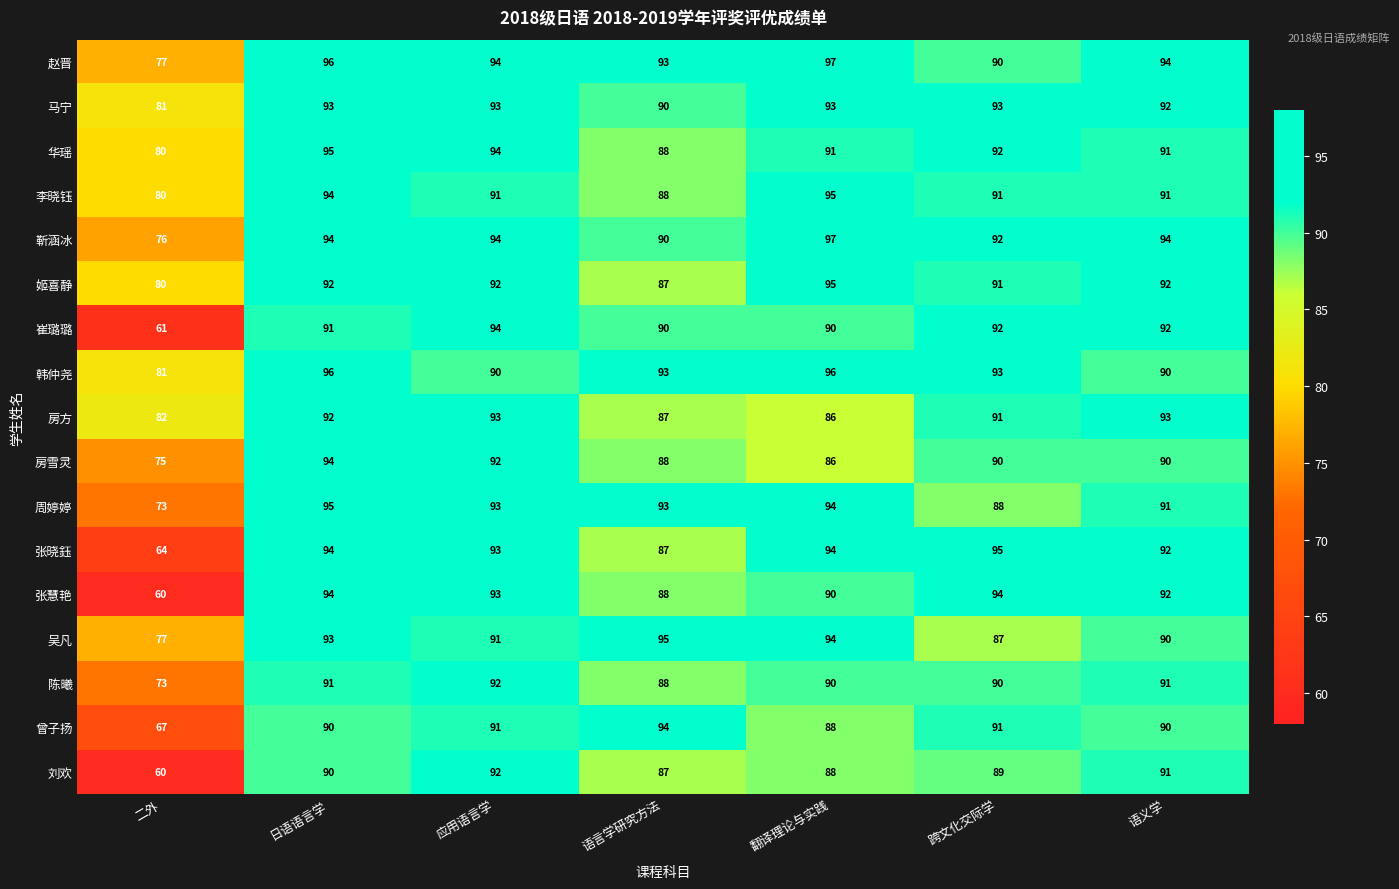

Which series has the widest spread of values?

张慧艳